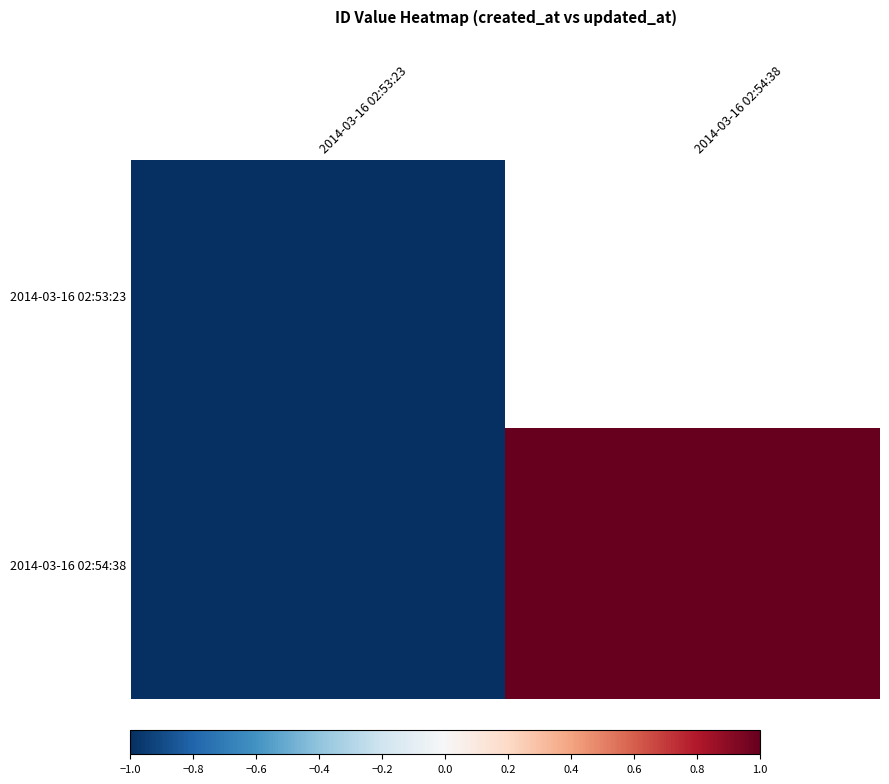

Which series has the largest total across all categories?

2014-03-16 02:54:38